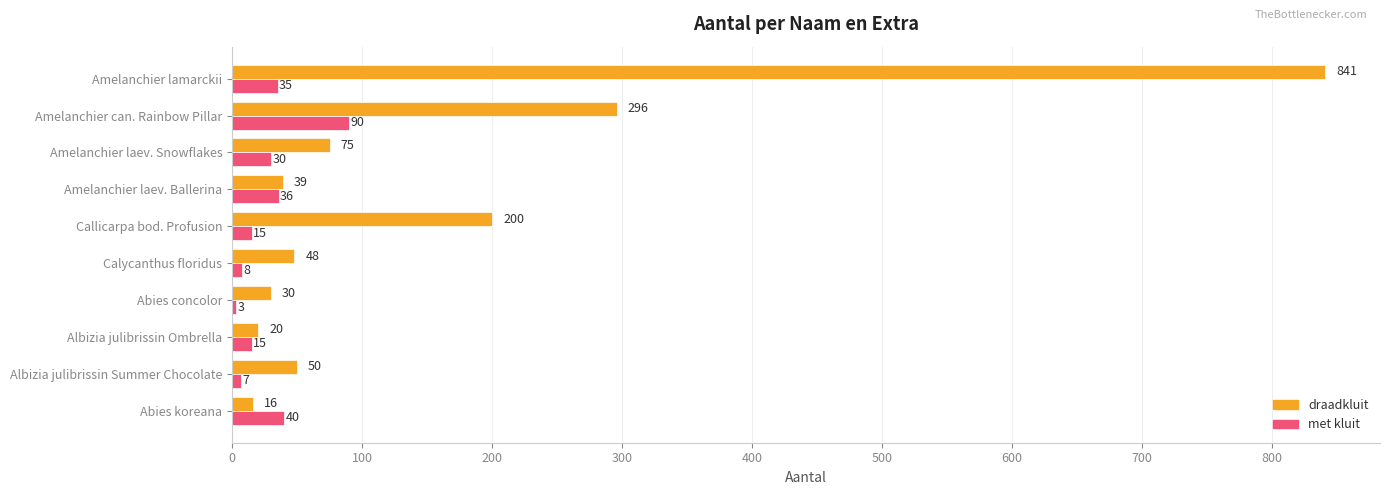

Which series changed the most between Calycanthus floridus and Abies concolor?

draadkluit